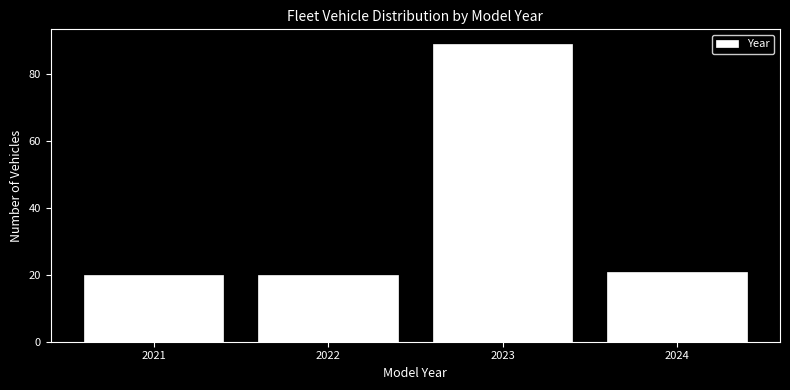

Reading left to right, transcribe this chart: for each bar, give the range it covers on the x-axis and its height. The values are not printed on the chart, so give them approximately, as read against the axis.

2020.5 to 2021.5: 20
2021.5 to 2022.5: 20
2022.5 to 2023.5: 90
2023.5 to 2024.5: 22